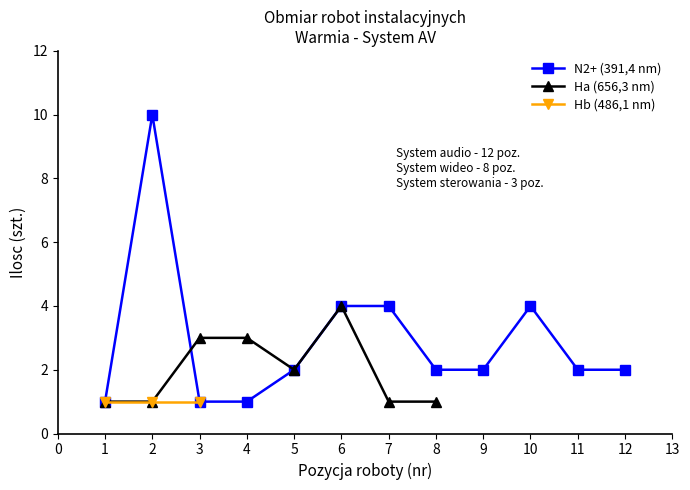

True or false: N2+ (391,4 nm) has more than 2 interior local peaks.

False